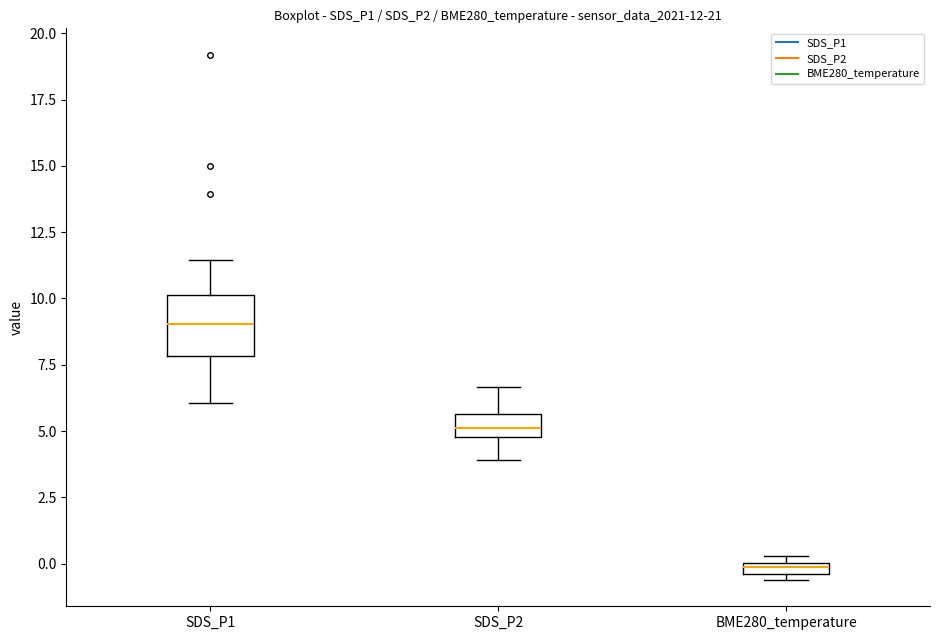

Which box has the highest median line?

SDS_P1